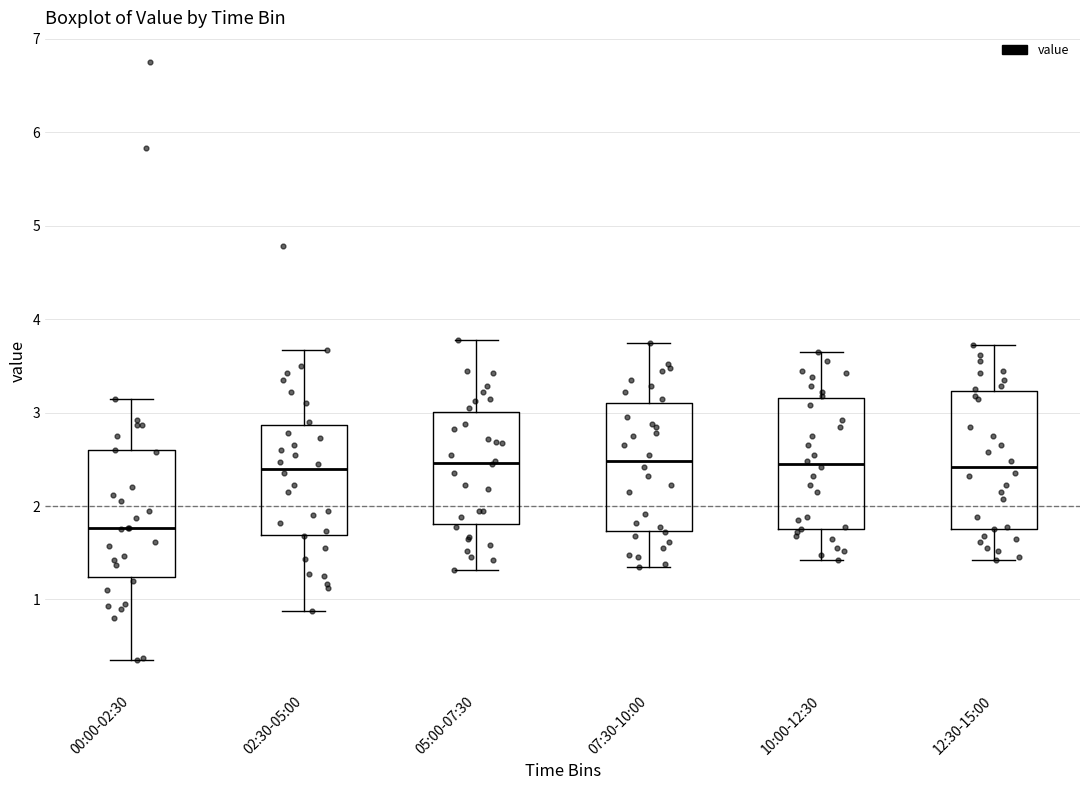

Where is the lower edge of the box for 02:30-05:00 on the y-axis? The values are not printed on the chart, so give them approximately, as read against the axis.

1.7